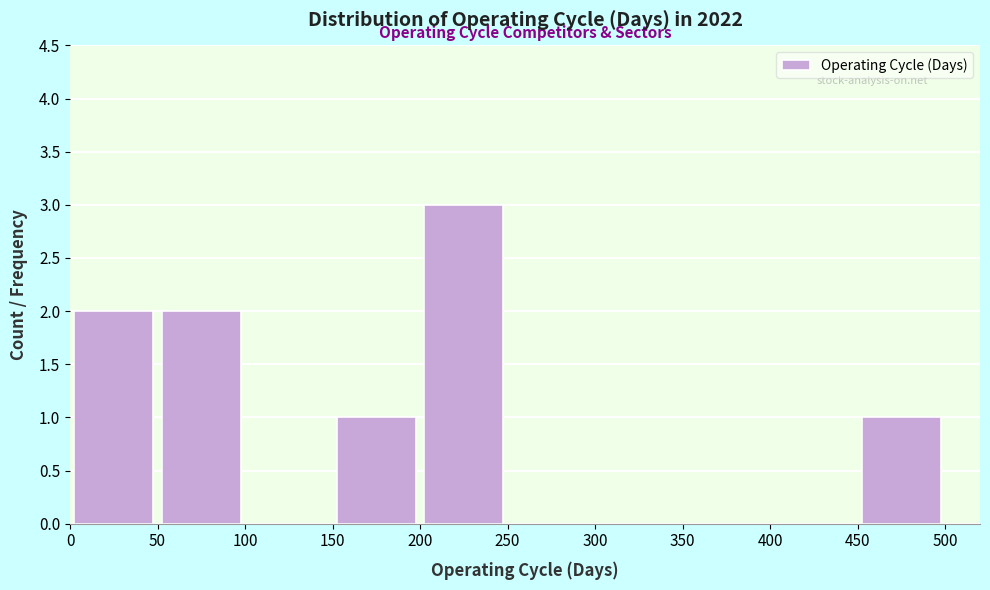

Over which range of the x-axis is the bar tallest?

200 to 250